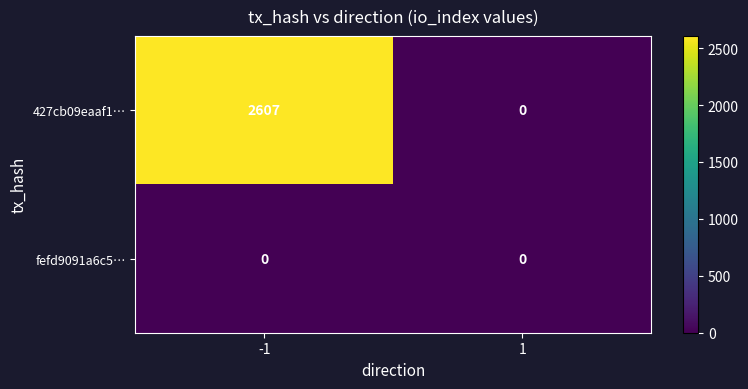

What is the total value across all series at -1?

2607